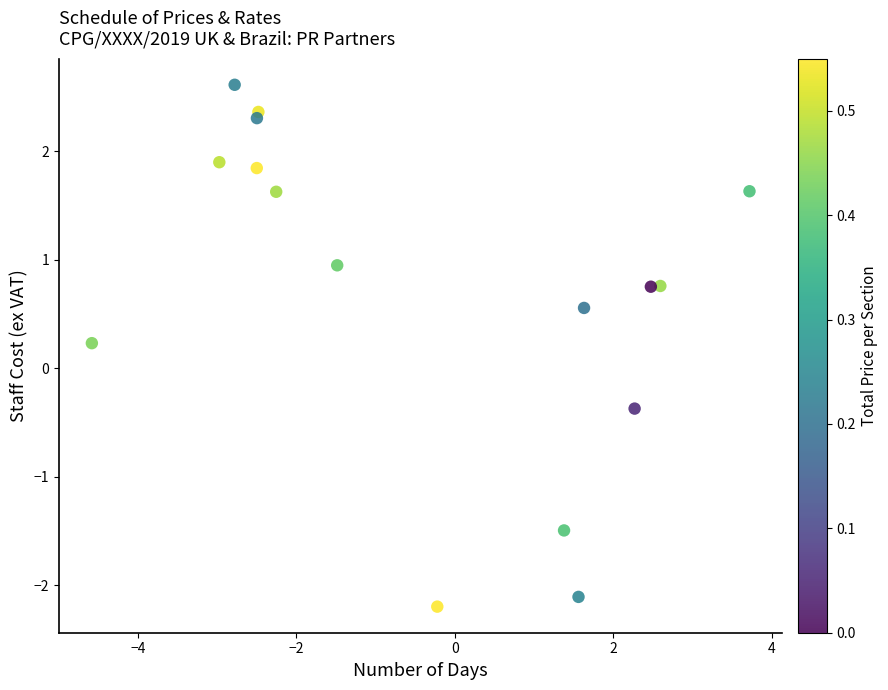

What is the range of Y values (max minus min)?

4.8